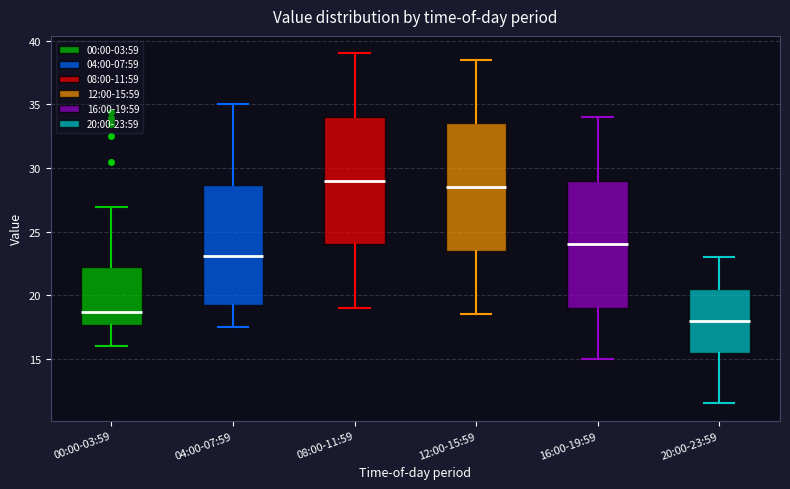

Reading left to right, read every box against the y-axis: the position of its median line, the range the box covers, and the ends of its whiskers. The values are not printed on the chart, so give them approximately, as read against the axis.

00:00-03:59: median 18.5, box 17.5 to 22.0, whiskers 16.0 to 27.0
04:00-07:59: median 23.0, box 19.0 to 28.5, whiskers 17.5 to 35.0
08:00-11:59: median 29.0, box 24.0 to 34.0, whiskers 19.0 to 39.0
12:00-15:59: median 28.5, box 23.5 to 33.5, whiskers 18.5 to 38.5
16:00-19:59: median 24.0, box 19.0 to 29.0, whiskers 15.0 to 34.0
20:00-23:59: median 18.0, box 15.5 to 20.5, whiskers 11.5 to 23.0